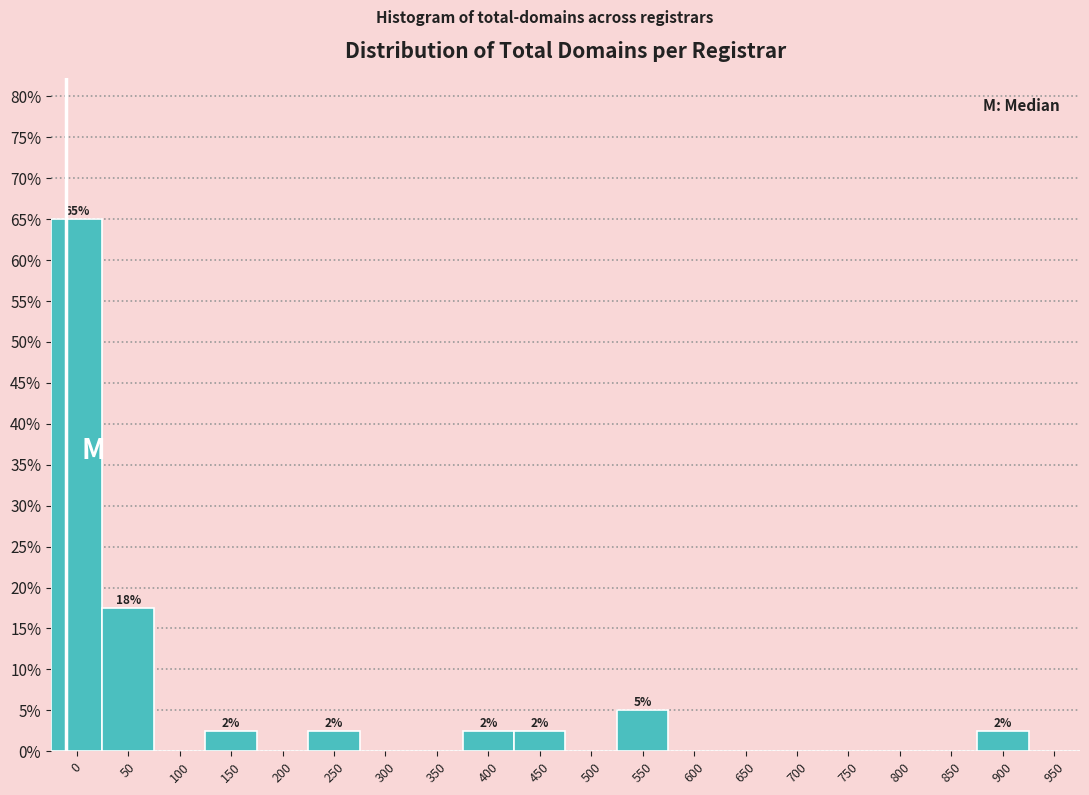

Reading left to right, transcribe all the data shown in this chart.

0=65.0	50=17.5	100=0.0	150=2.5	200=0.0	250=2.5	300=0.0	350=0.0	400=2.5	450=2.5	500=0.0	550=5.0	600=0.0	650=0.0	700=0.0	750=0.0	800=0.0	850=0.0	900=2.5	950=0.0